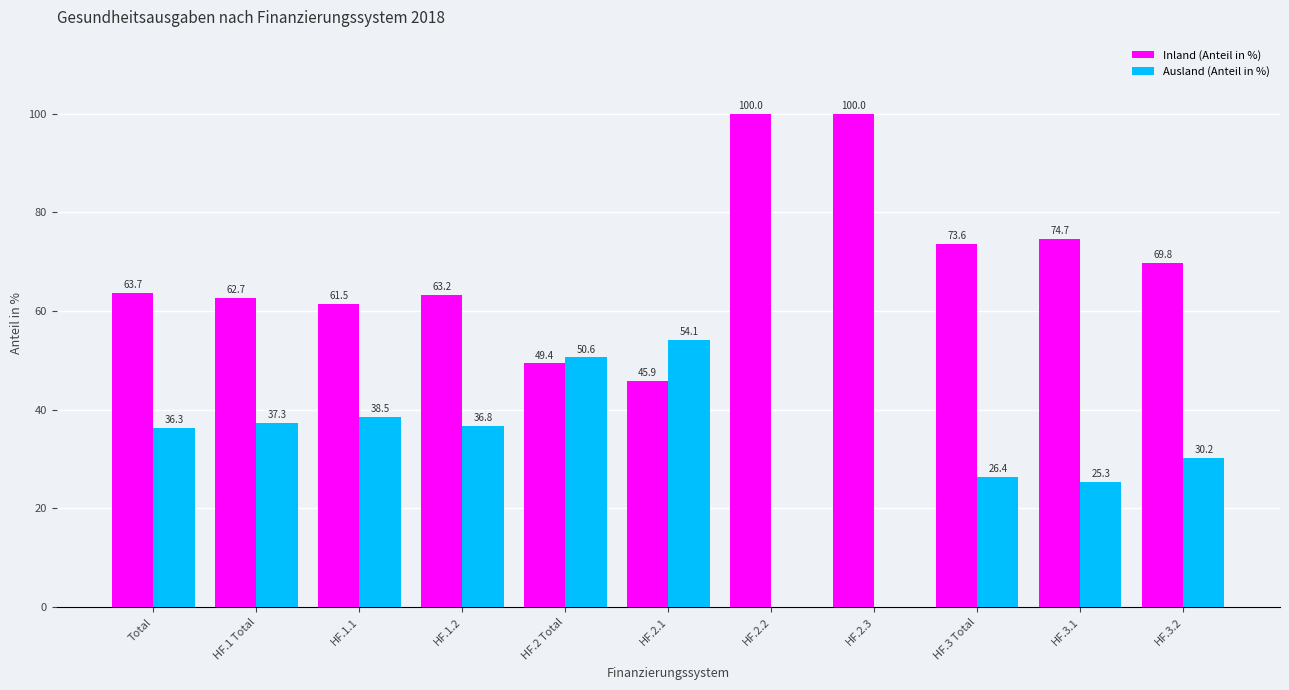

Where does the Ausland (Anteil in %) series first go above 36?

Total